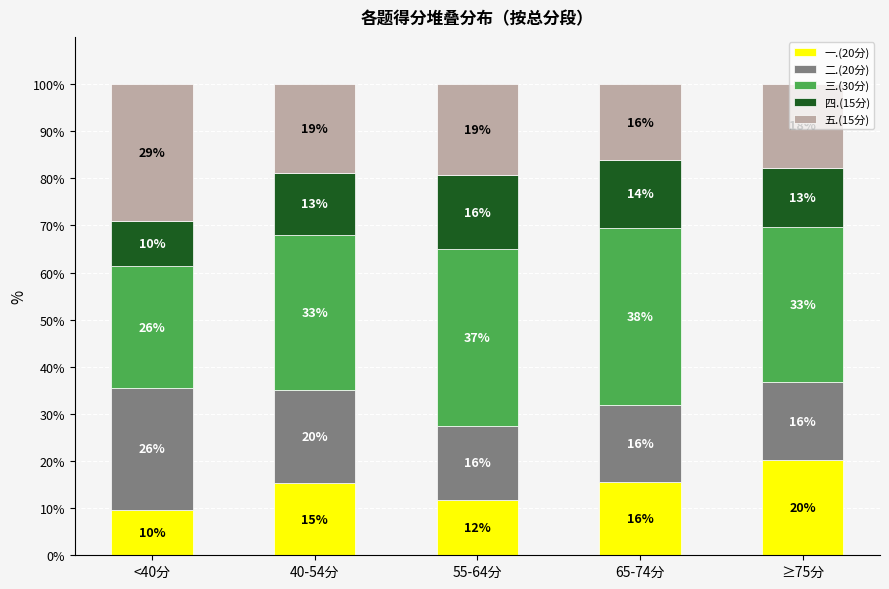

What are all the series names shown in the legend?

一.(20分), 二.(20分), 三.(30分), 四.(15分), 五.(15分)